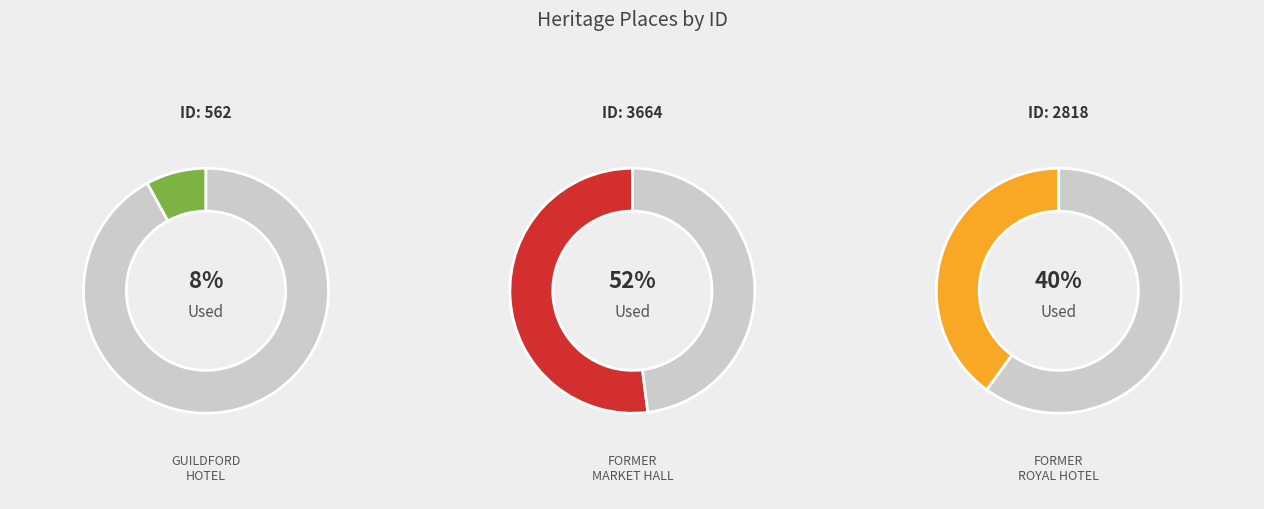

To the nearest percent, what is the difference between the largest and smallest slice percentages?

44%